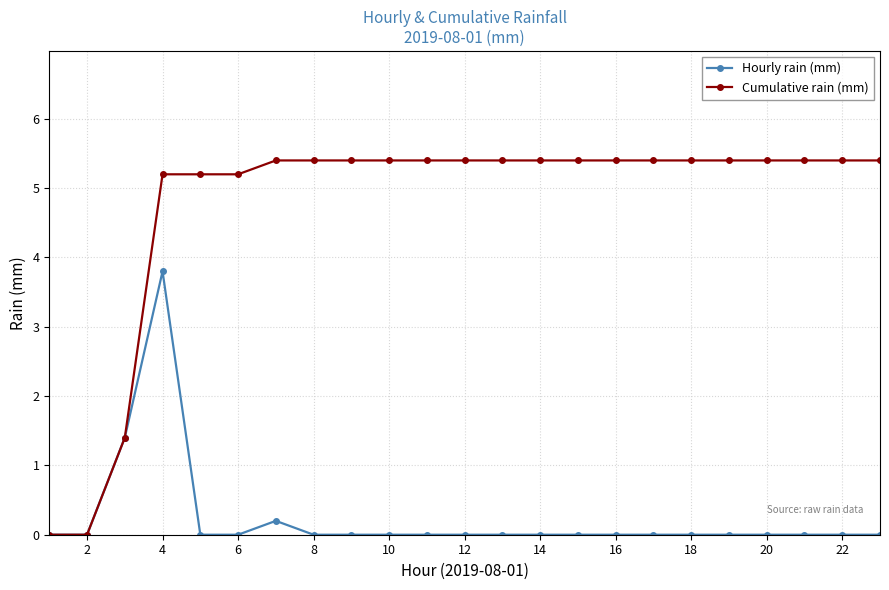

List the series in order of their overall mean, highest first.

Cumulative rain (mm), Hourly rain (mm)